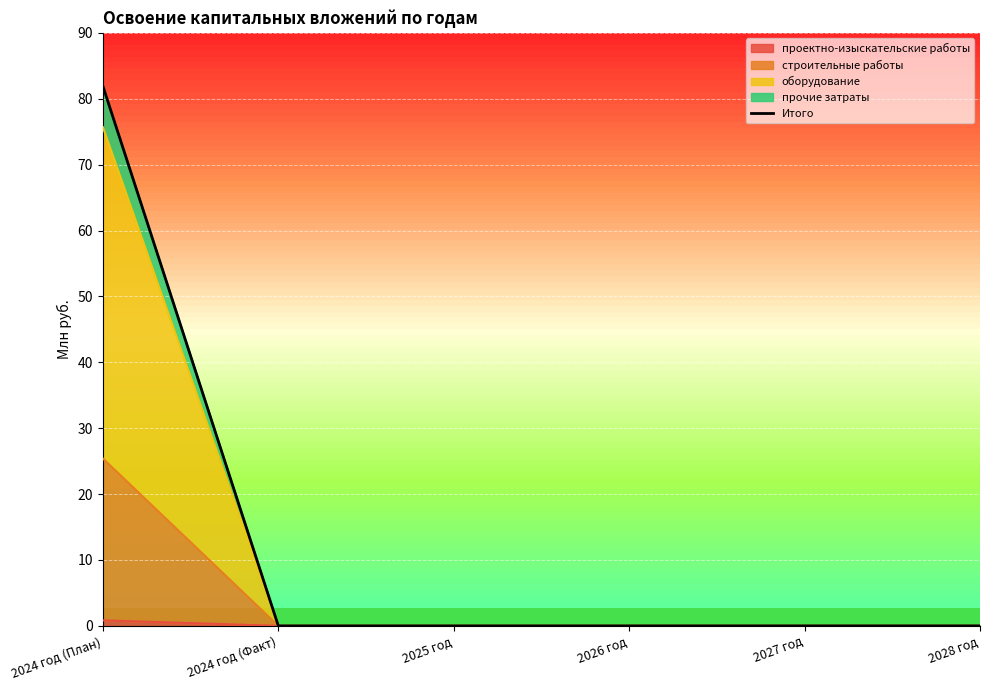

The chart shows a value of 0.0 at 2026 год. True or false?

True